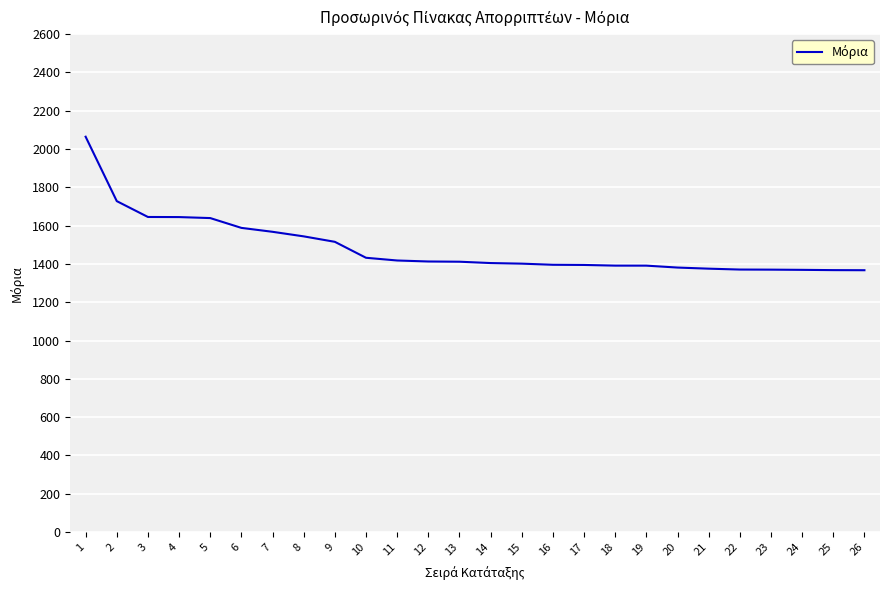

What is the sum of the values at 4 and 5?

3284.2